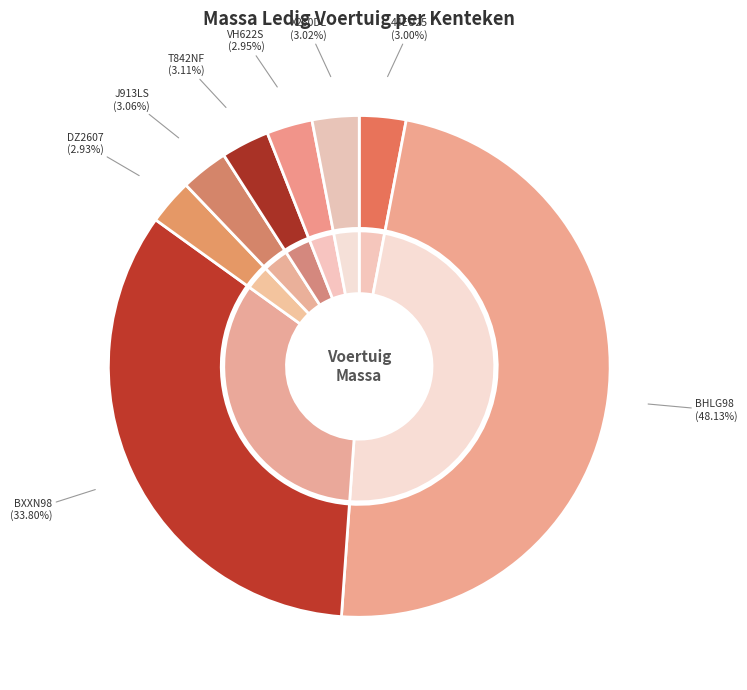

To the nearest percent, what portion does DZ2607 represent?

3%